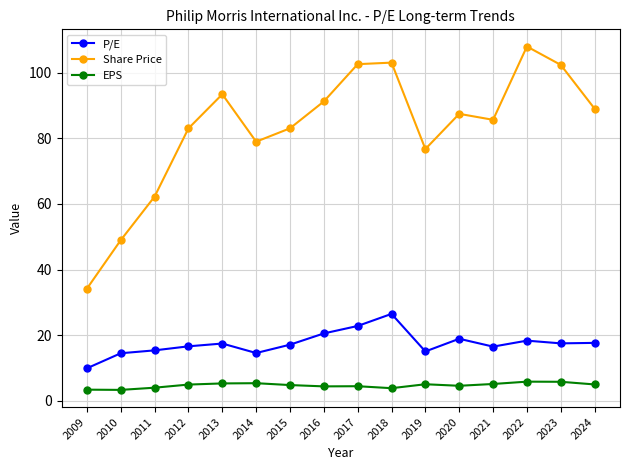

What is the approximate value of P/E at 2015?

17.1